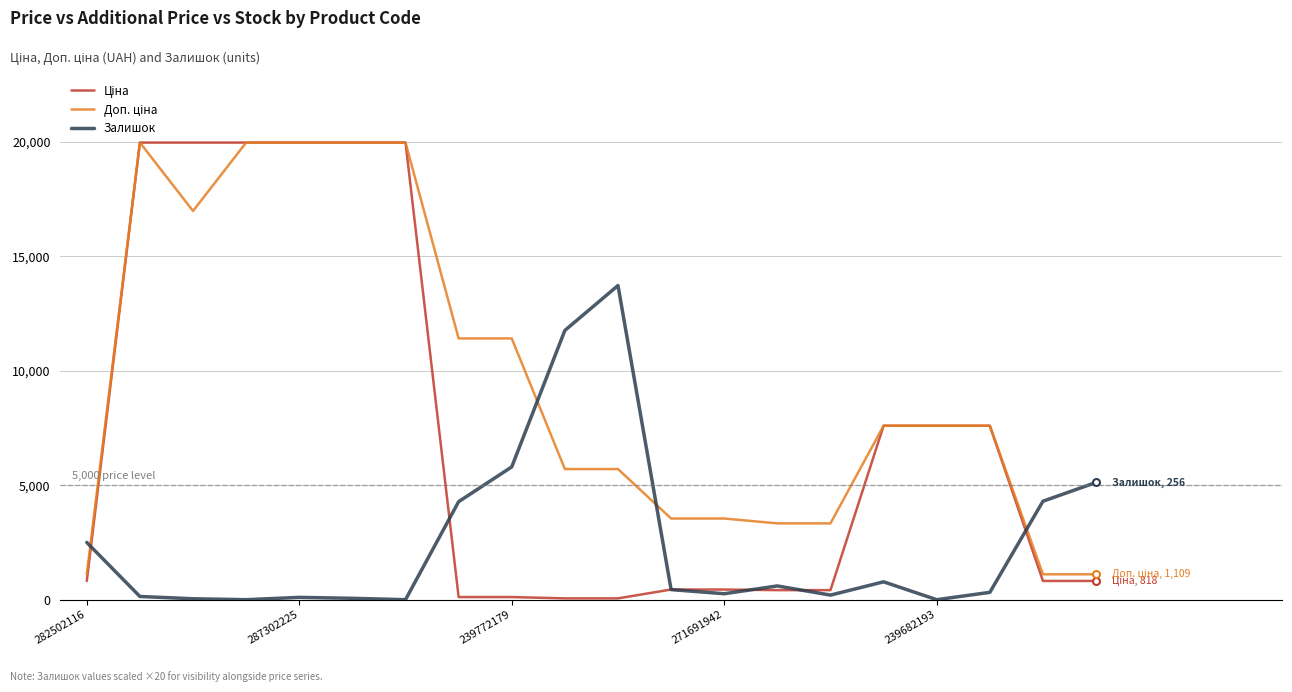

What is the maximum value for Залишок?

13720.0